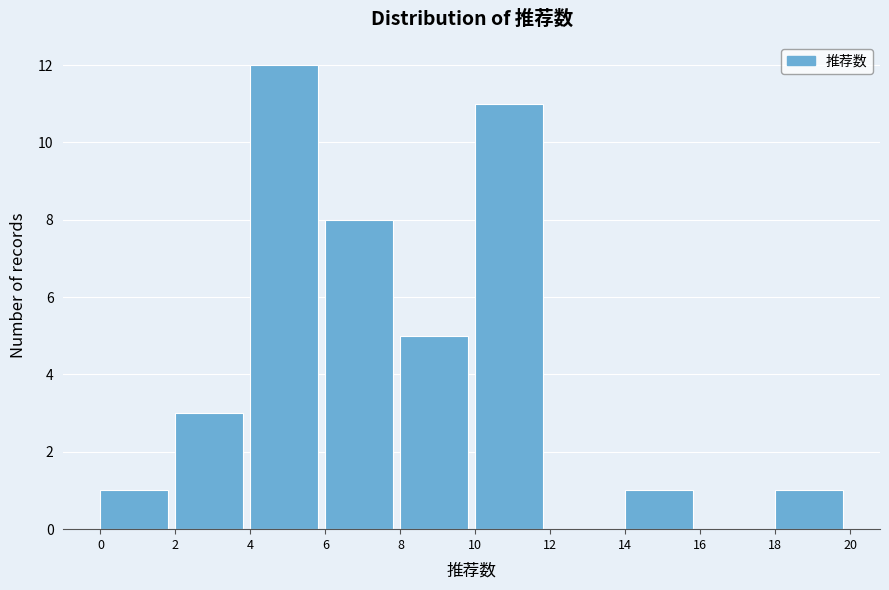

Over which range of the x-axis is the bar tallest?

4 to 6